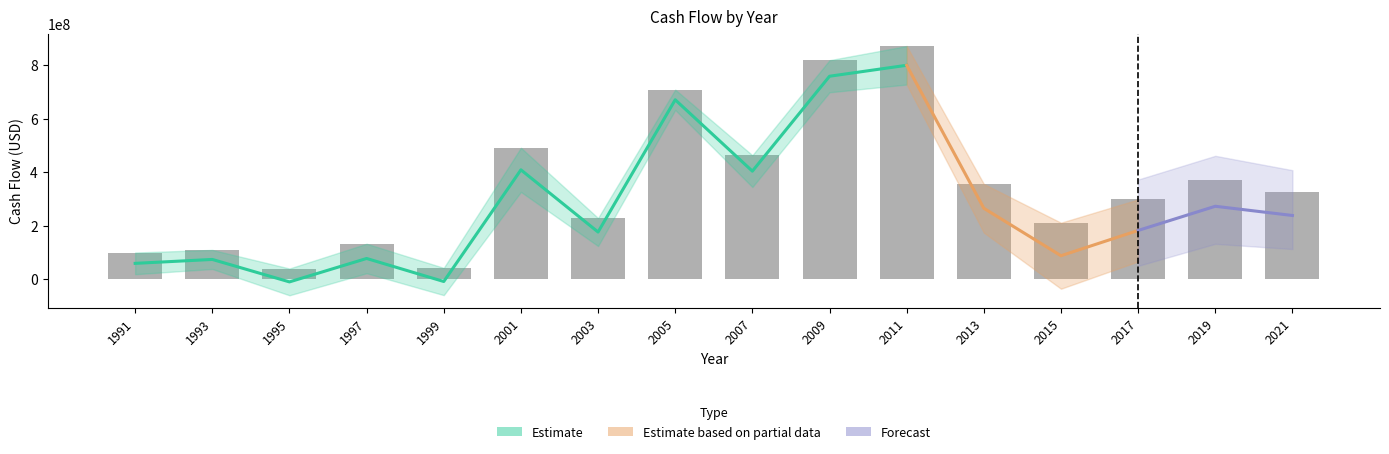

Which category has the highest value in the Free Cash Flow series?

2011